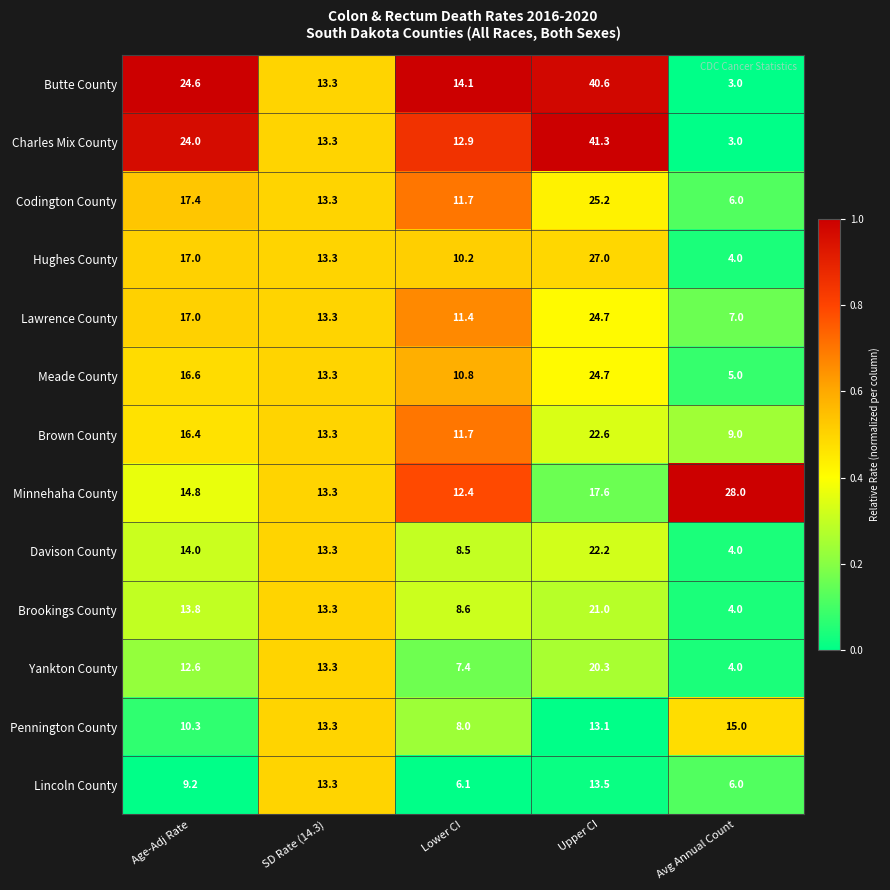

Read the Lawrence County value at Upper CI.

24.7